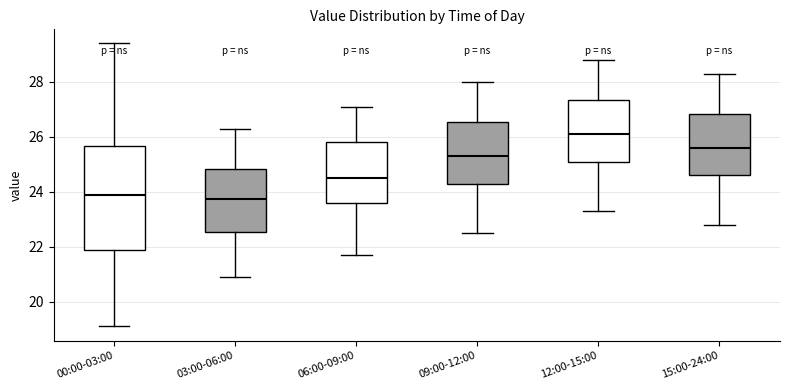

Comparing the boxes themselves (not the whiskers), which one is the tallest?

00:00-03:00